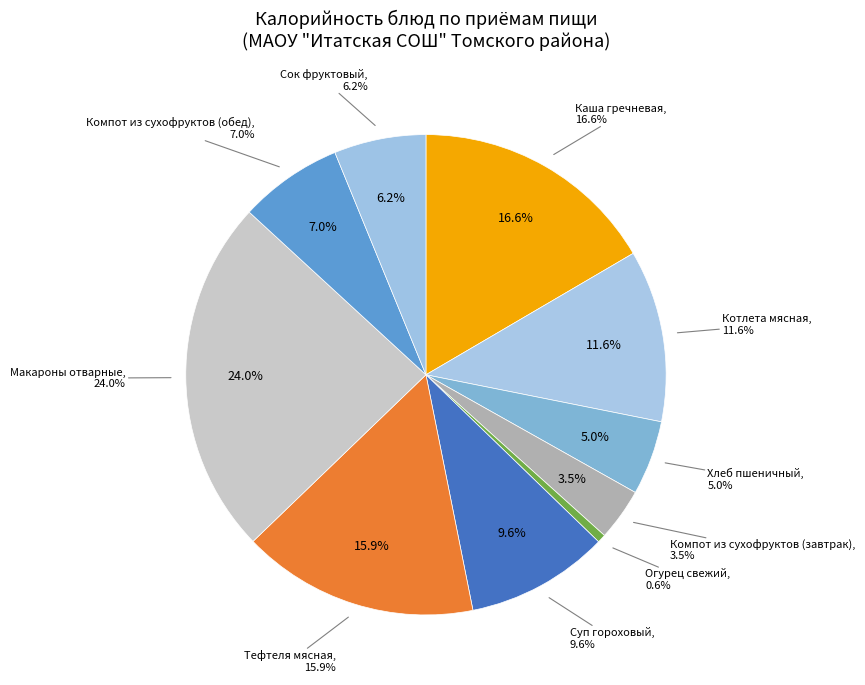

Which slice is the largest?

Макароны отварные